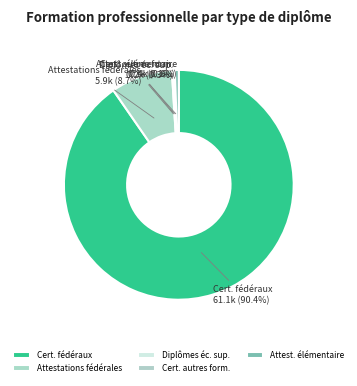

Is there any slice that represents more than half of the pie?

Yes